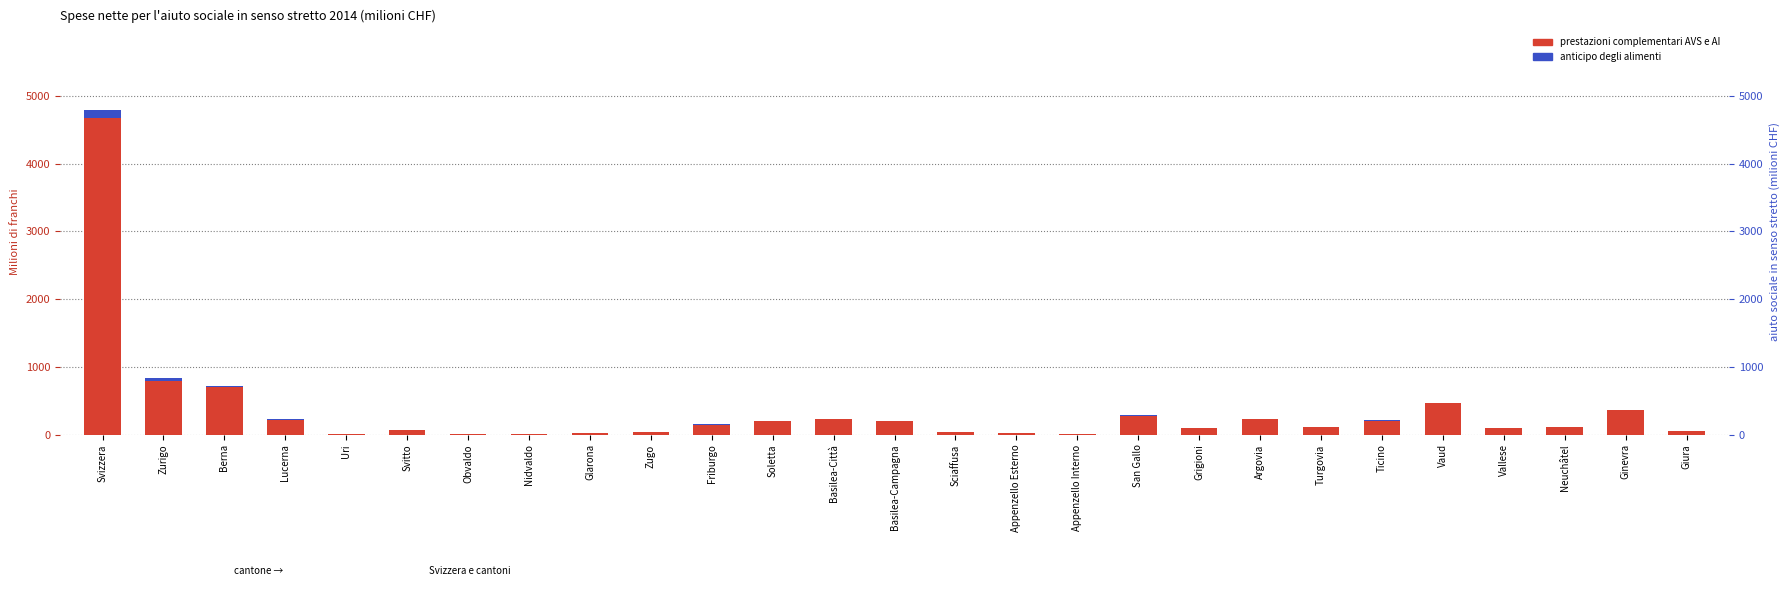

Rank the series at Sciaffusa from lowest to highest value.

anticipo degli alimenti, prestazioni complementari AVS e AI